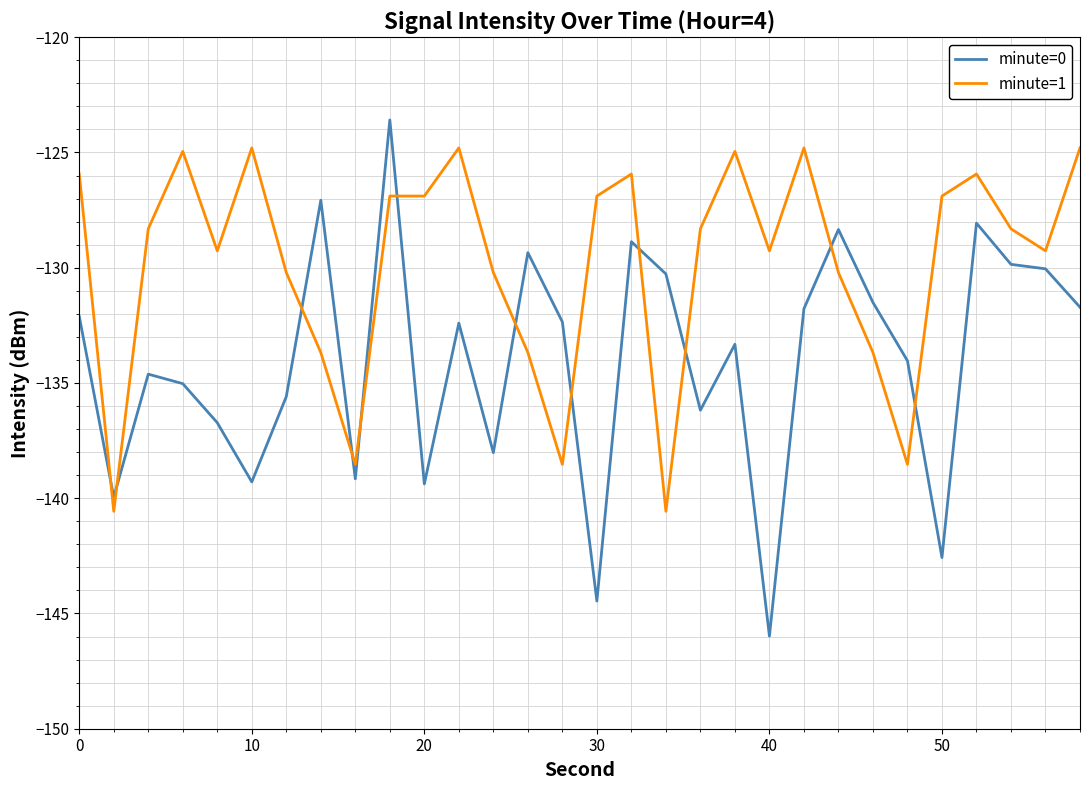

What is the sum of all minute=0 values?

-4021.7